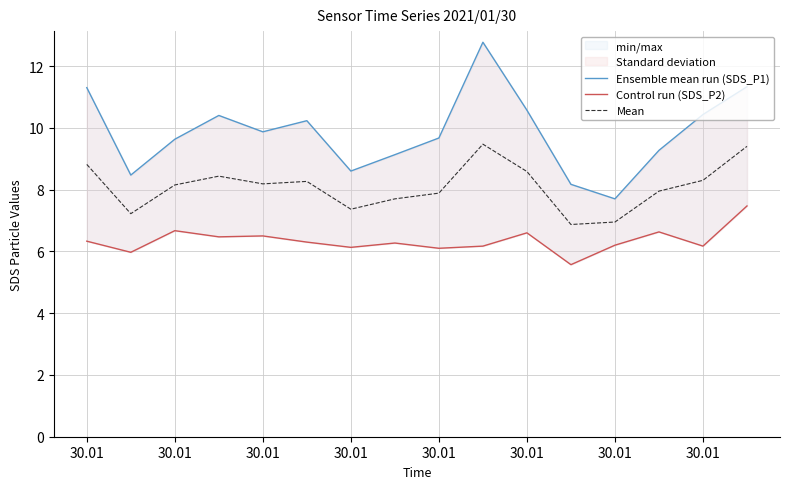

True or false: Mean has a value of 4.5 at 30.01.

False